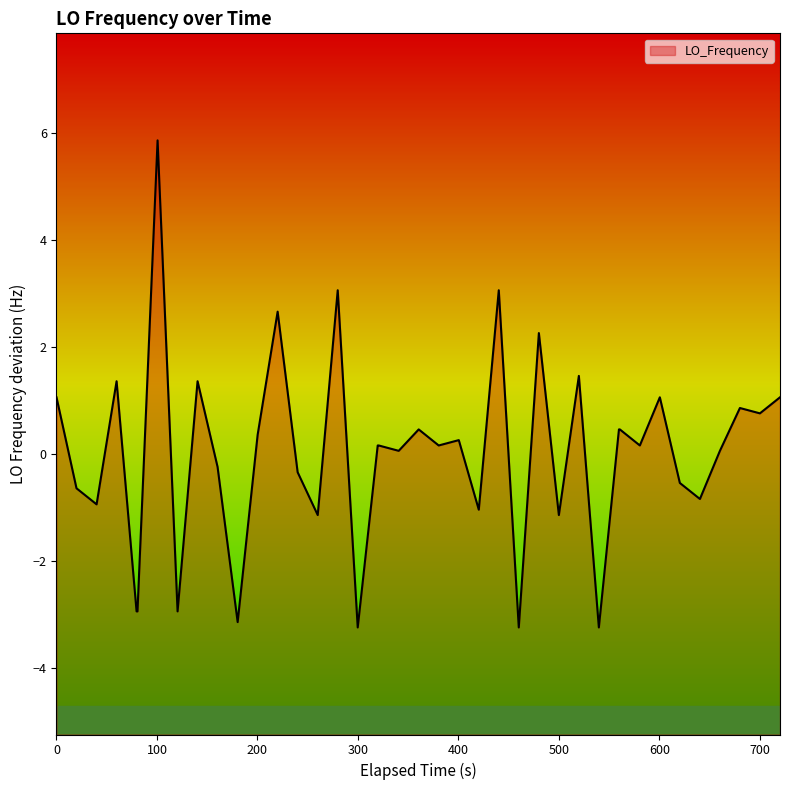

Count the number of data series in this chart.

1